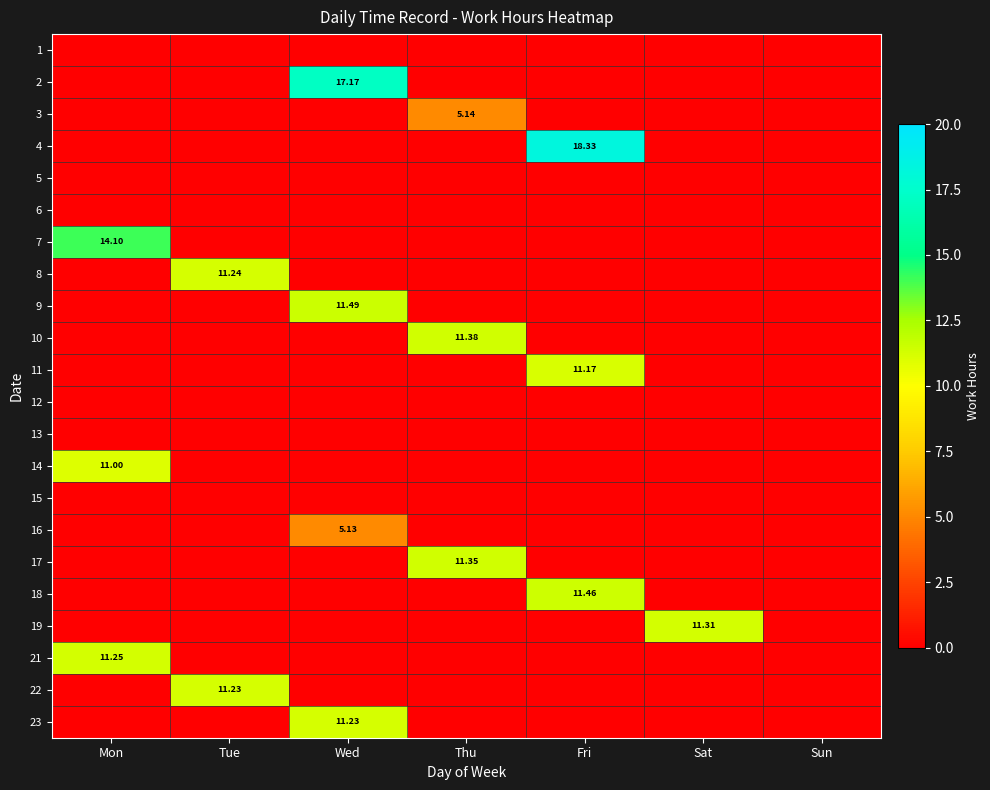

At which category does the chart reach its minimum across all series?

Mon